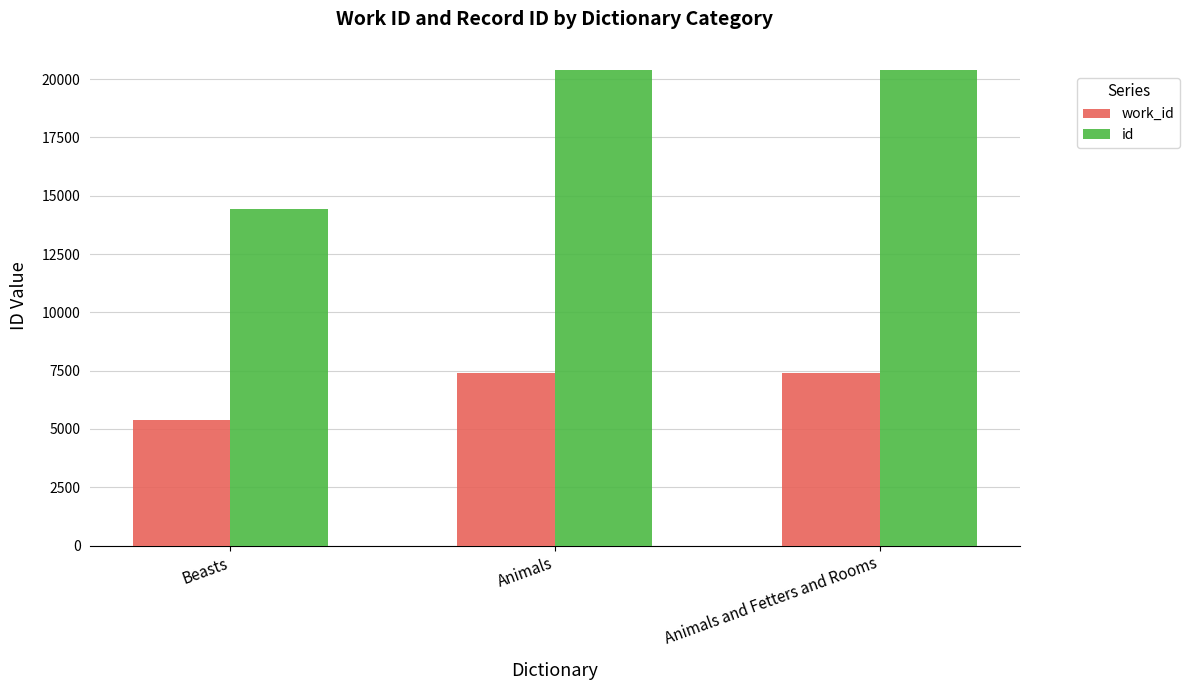

List the series in order of their overall mean, highest first.

id, work_id